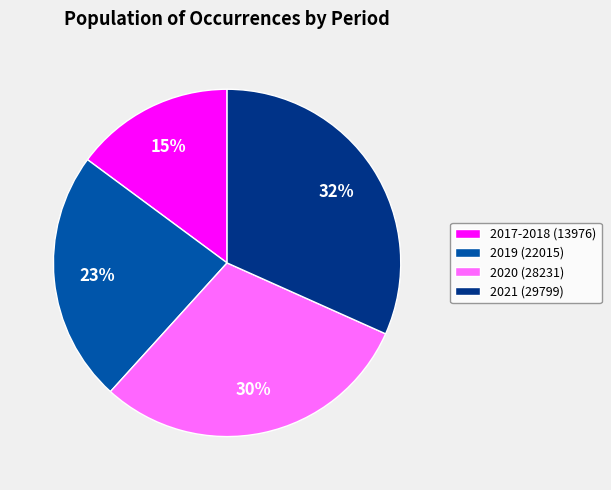

How many segments does this pie chart have?

4